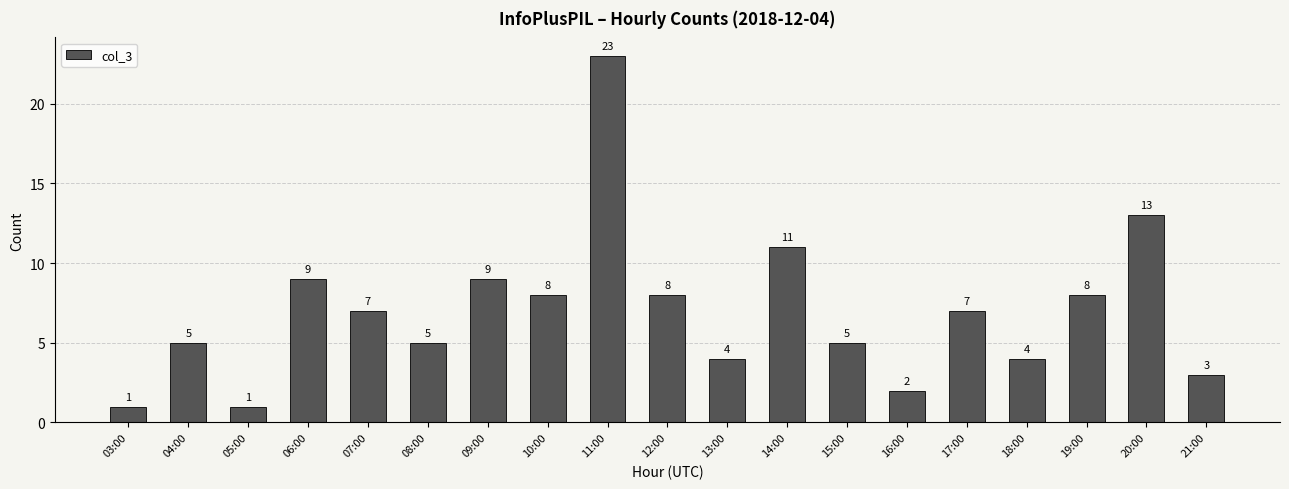

Read the value at 09:00.

9